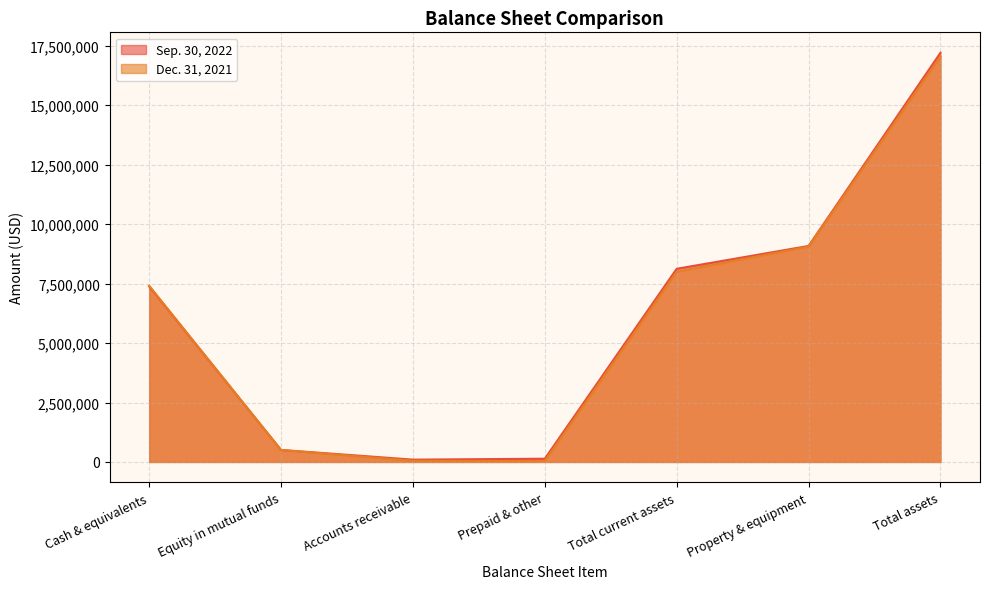

True or false: Sep. 30, 2022 and Dec. 31, 2021 cross at least once.

True